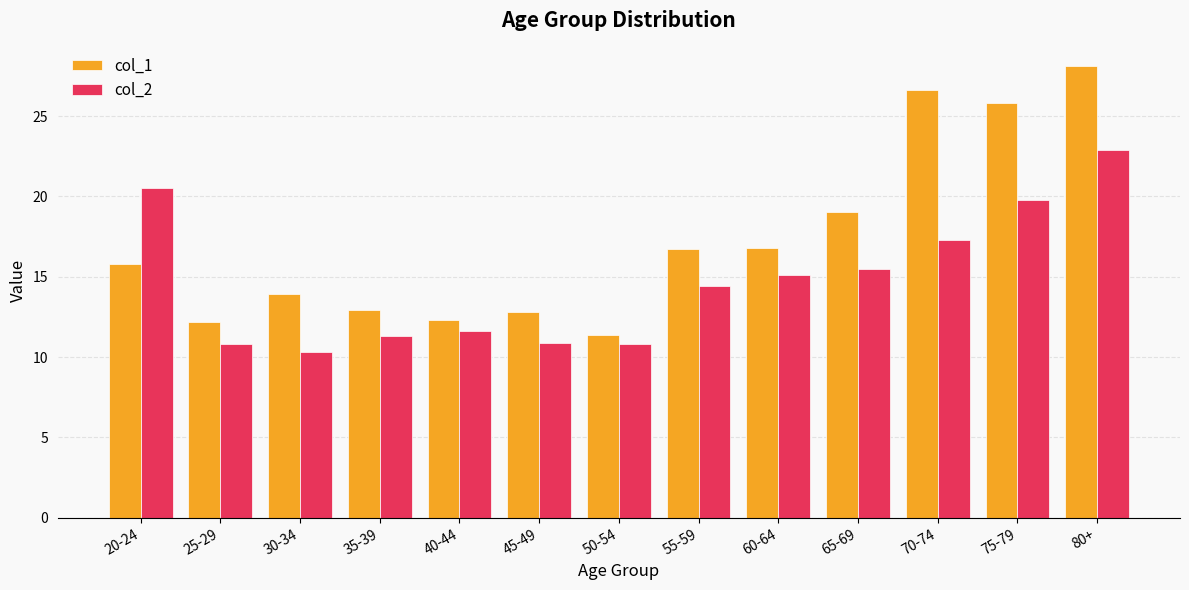

List the series in order of their peak value, lowest first.

col_2, col_1